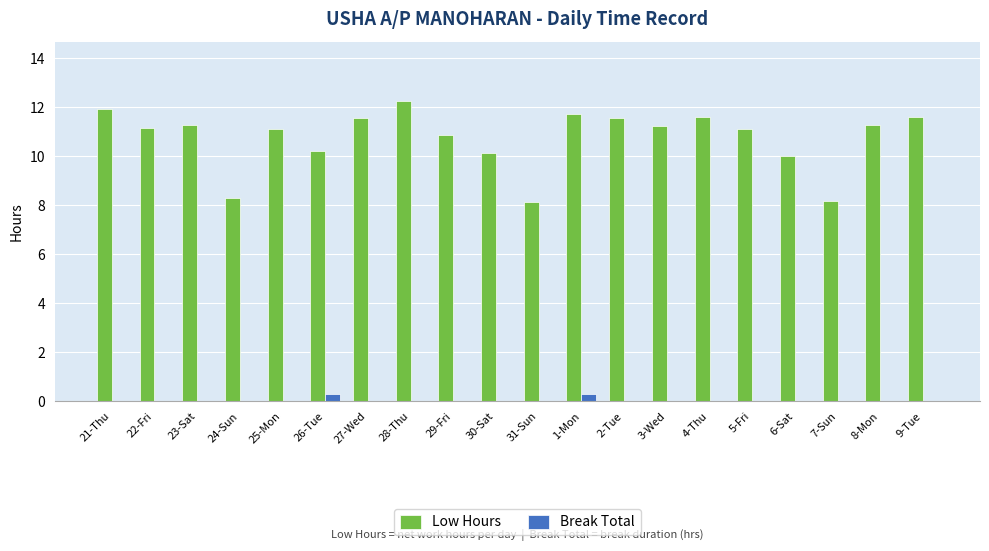

What are all the series names shown in the legend?

Low Hours, Break Total